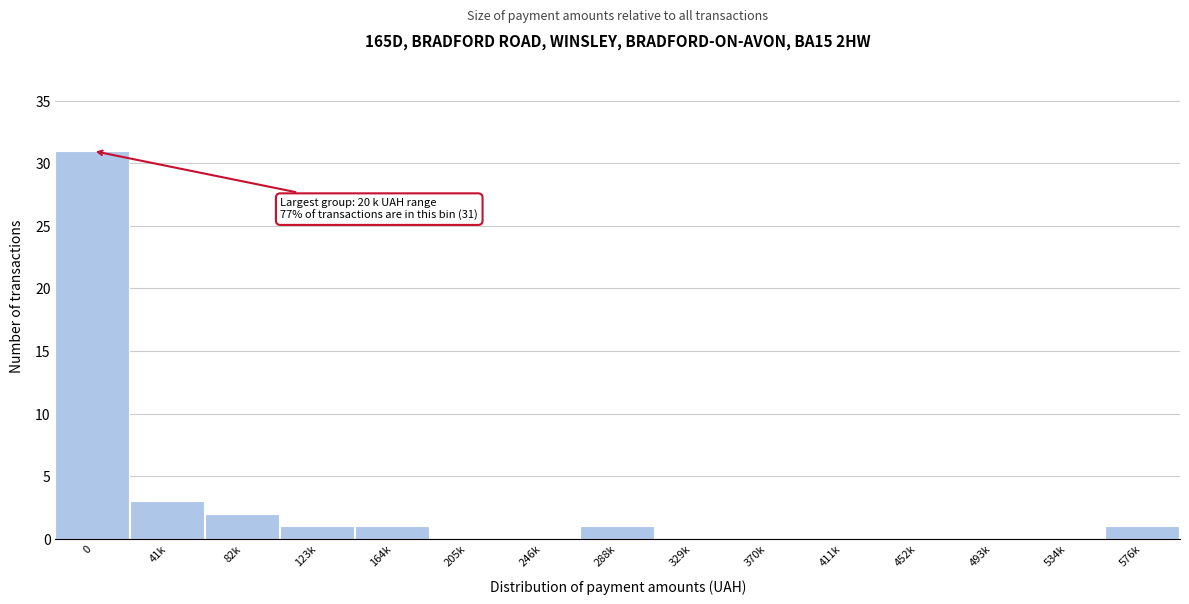

Reading right to left, transcribe all the data shown in this chart.

576k=1	534k=0	493k=0	452k=0	411k=0	370k=0	329k=0	288k=1	246k=0	205k=0	164k=1	123k=1	82k=2	41k=3	0=31